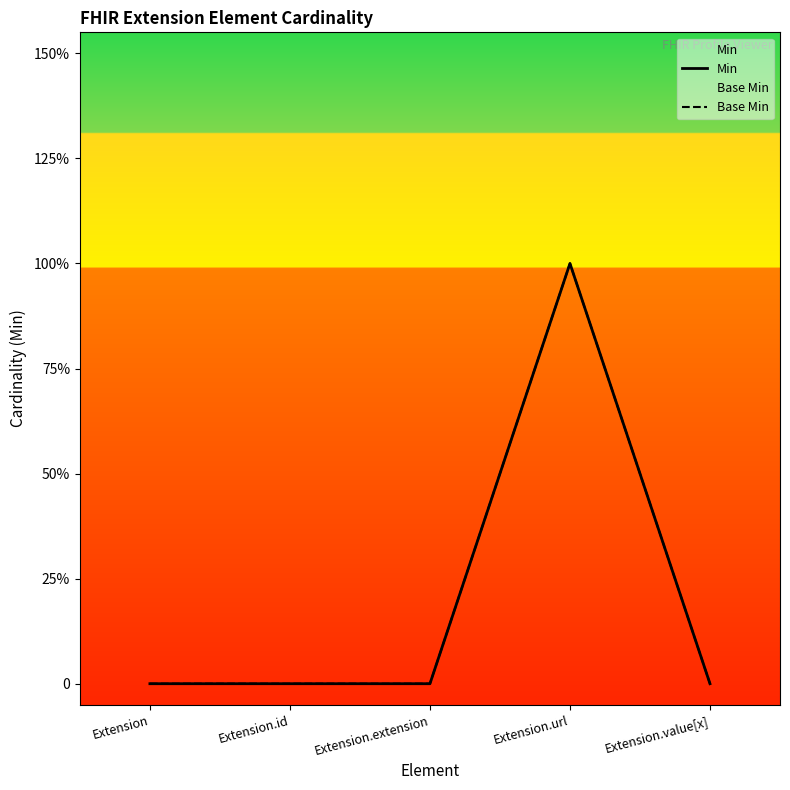

At how many categories does at least one series exceed 0?

1